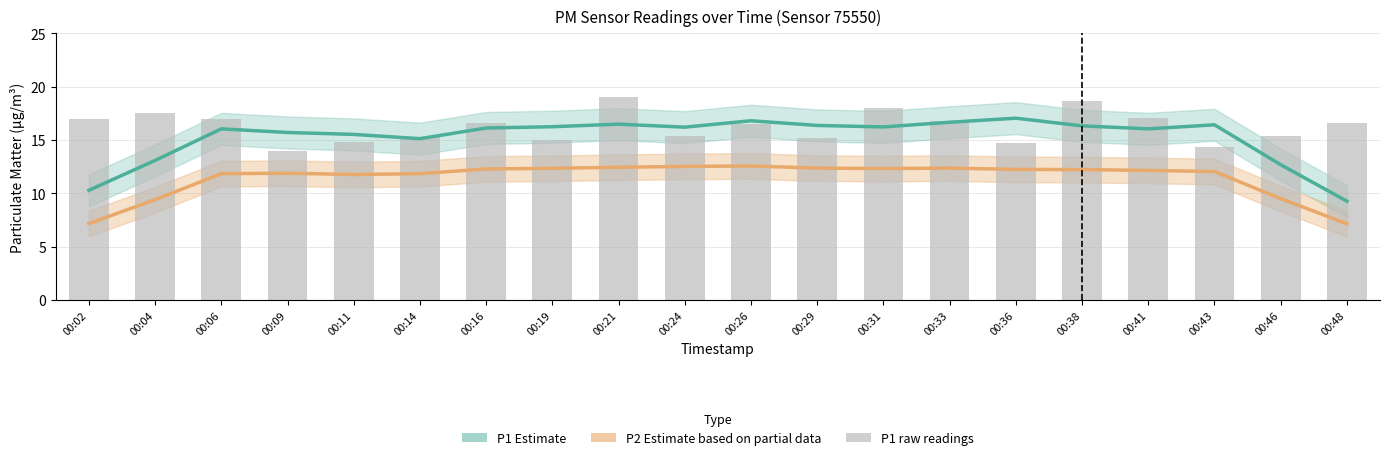

What are all the series names shown in the legend?

P1 estimate, P2 estimate, P1 (raw)